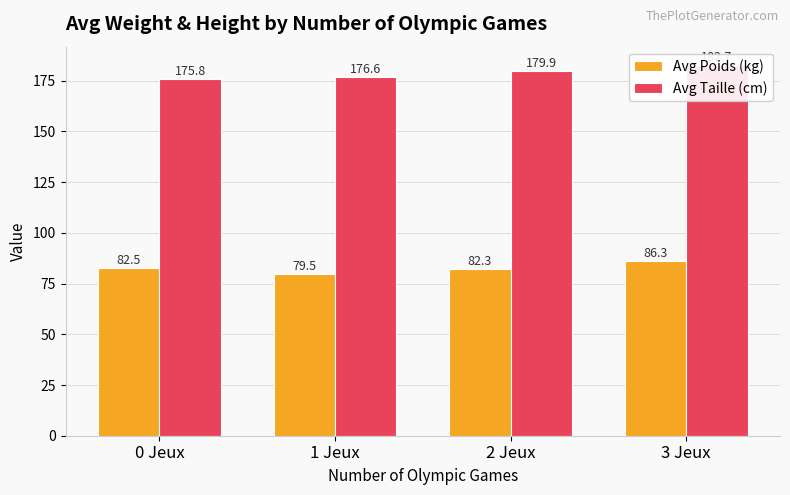

Which series changed the most between 1 Jeux and 3 Jeux?

Avg Poids (kg)